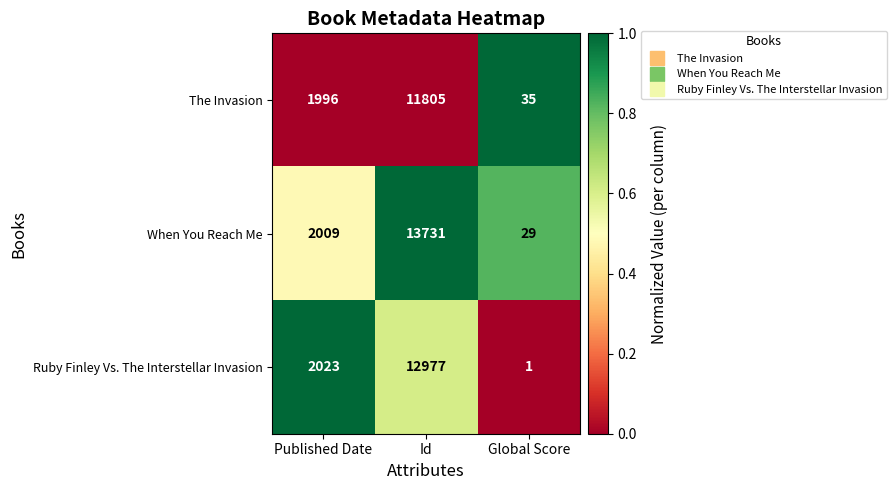

Count the number of data series in this chart.

3